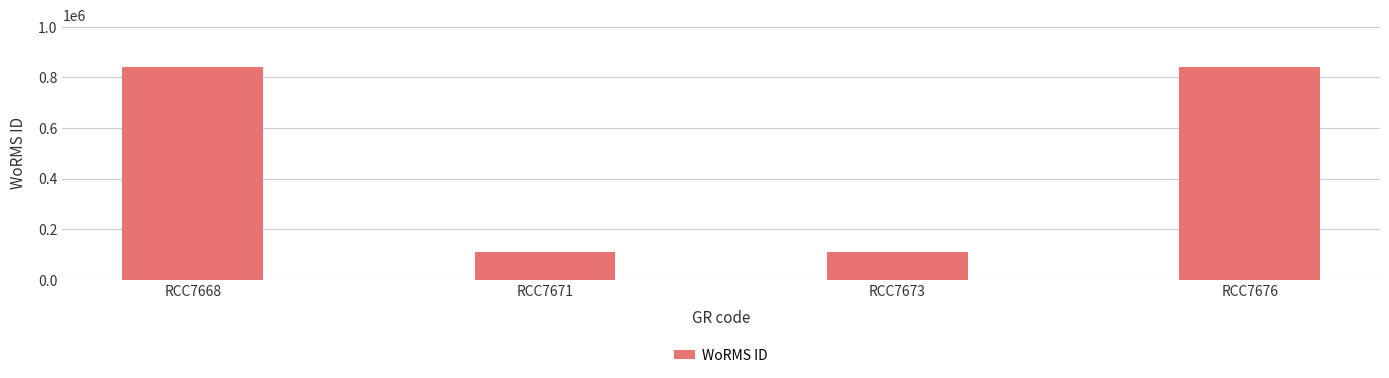

What value does the data have at RCC7676, to the nearest 50?

840050